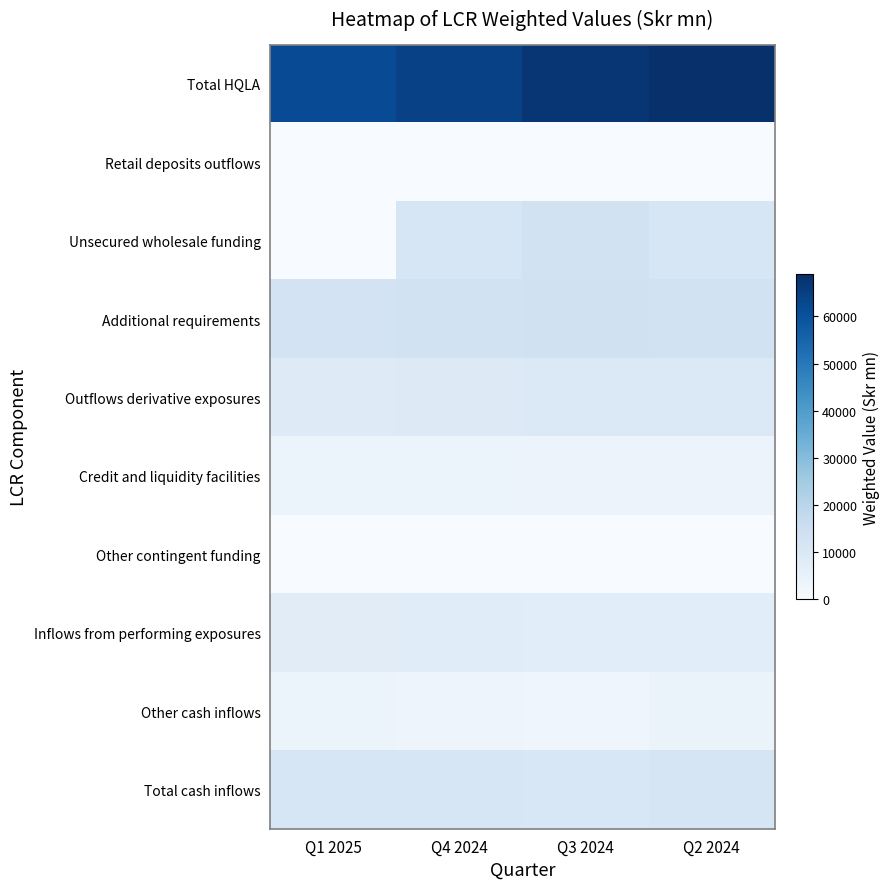

Count the number of data series in this chart.

10